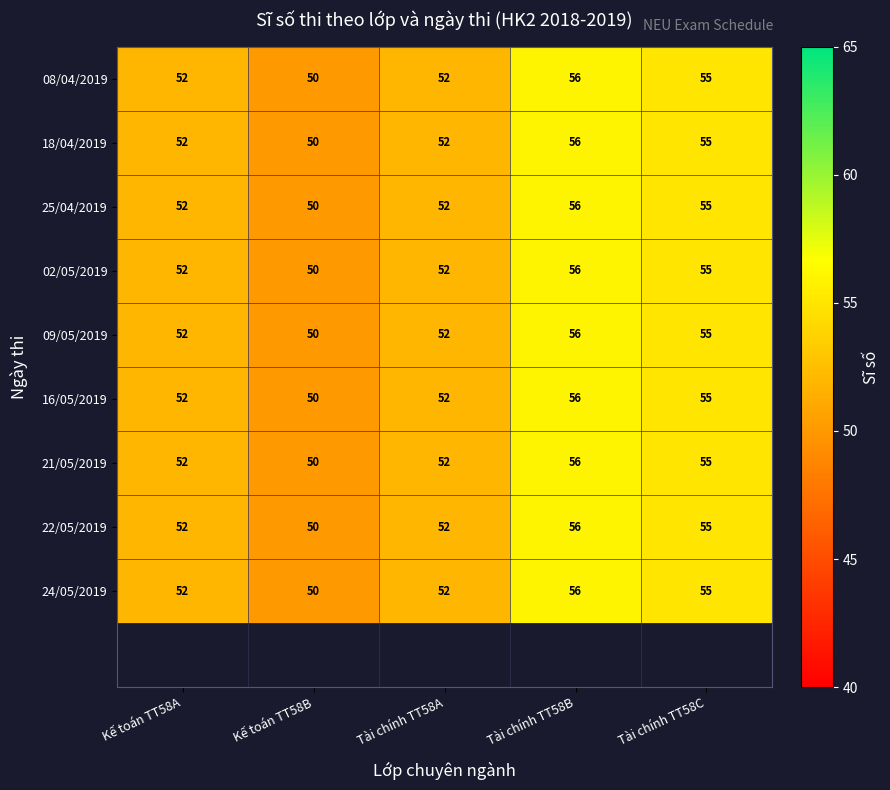

Is the value of 02/05/2019 at Tài chính TT58B greater than the value of 16/05/2019 at Kế toán TT58B?

Yes